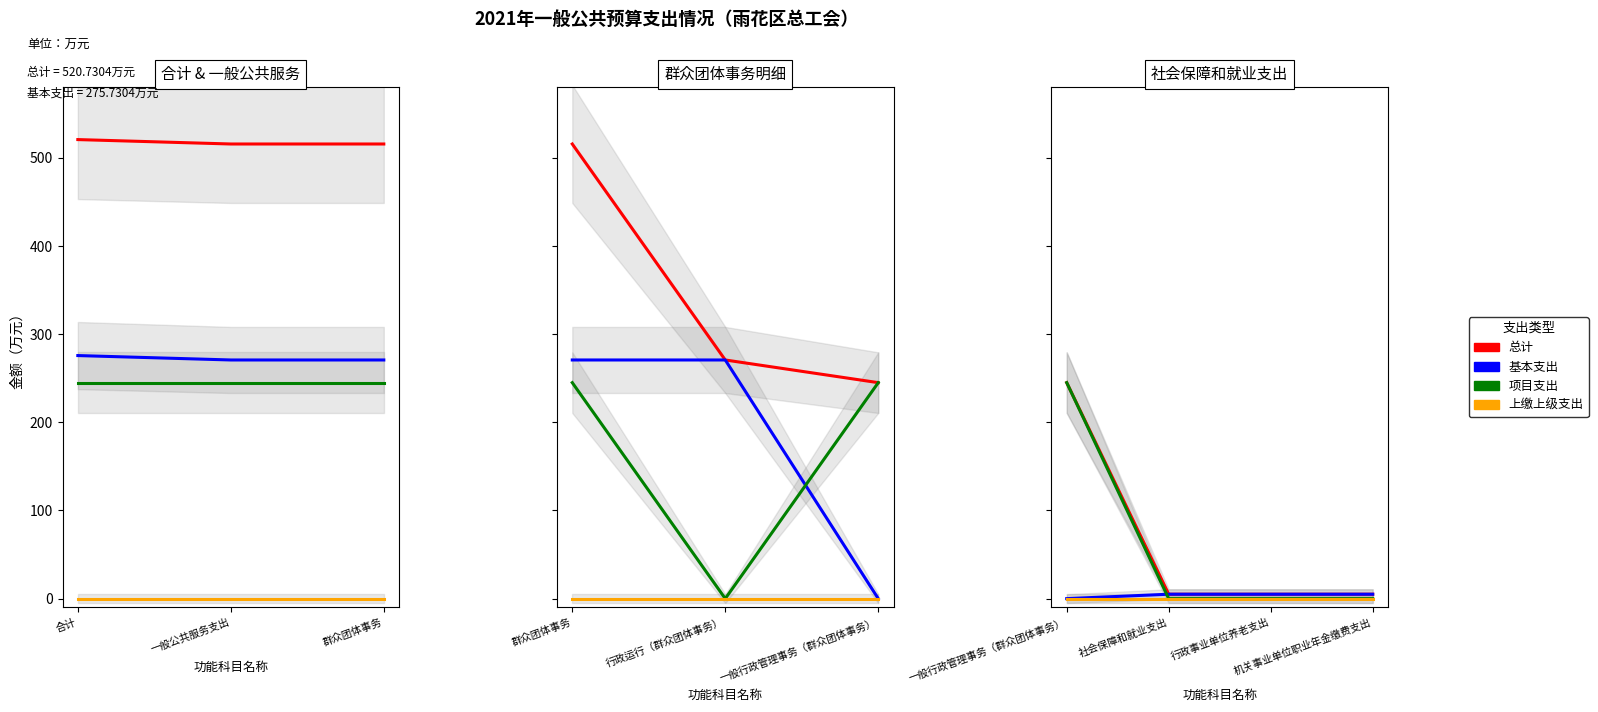

True or false: 总计 has more than 2 points higher than both neighbors.

False